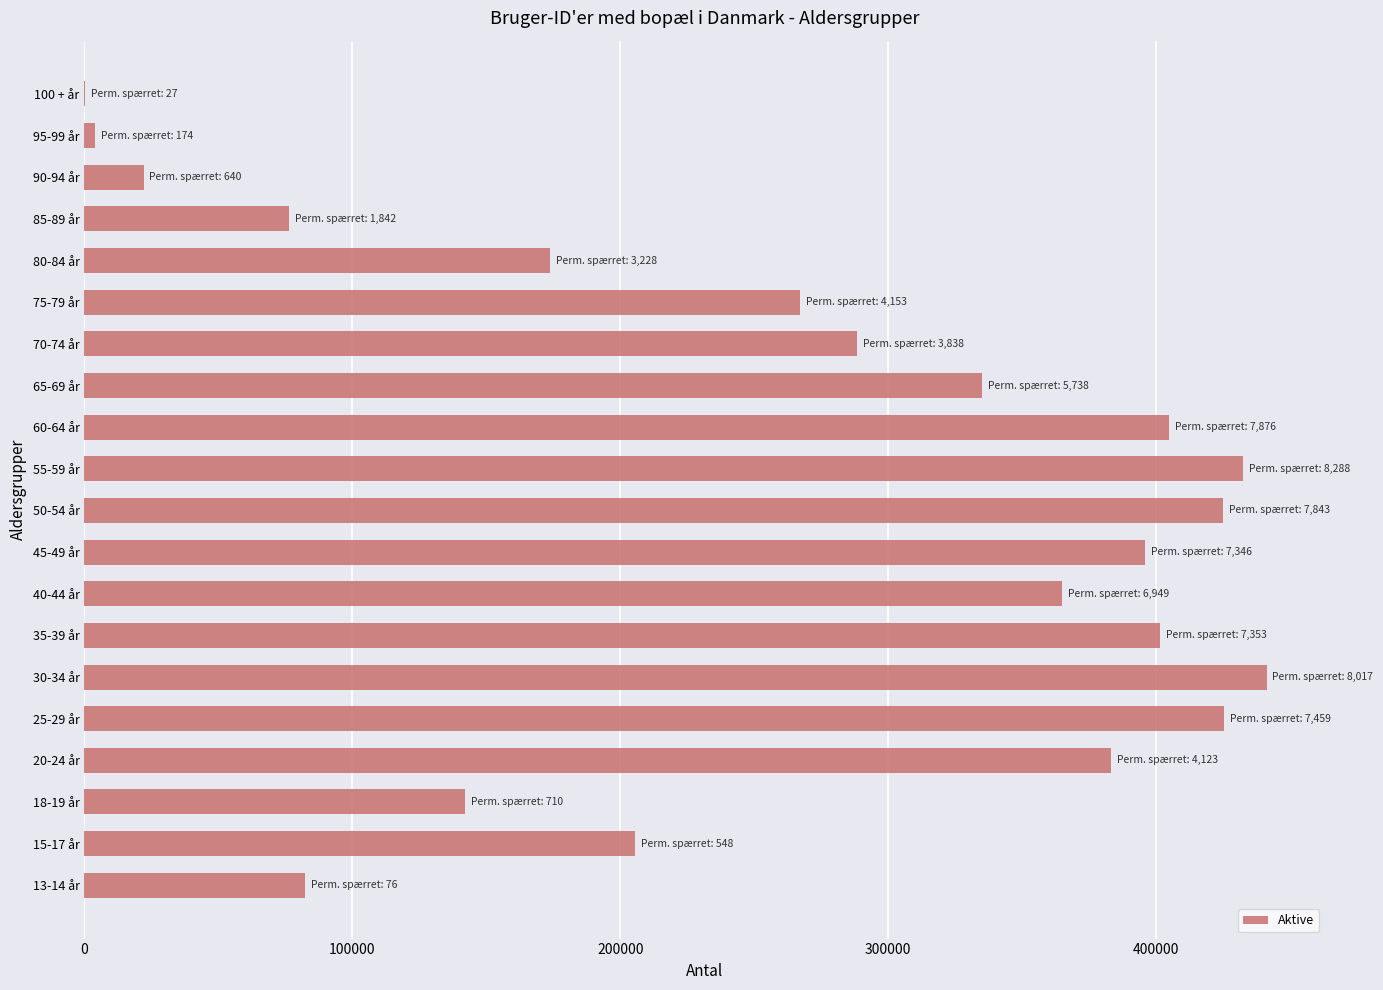

The value at 45-49 år is 395858. True or false?

True